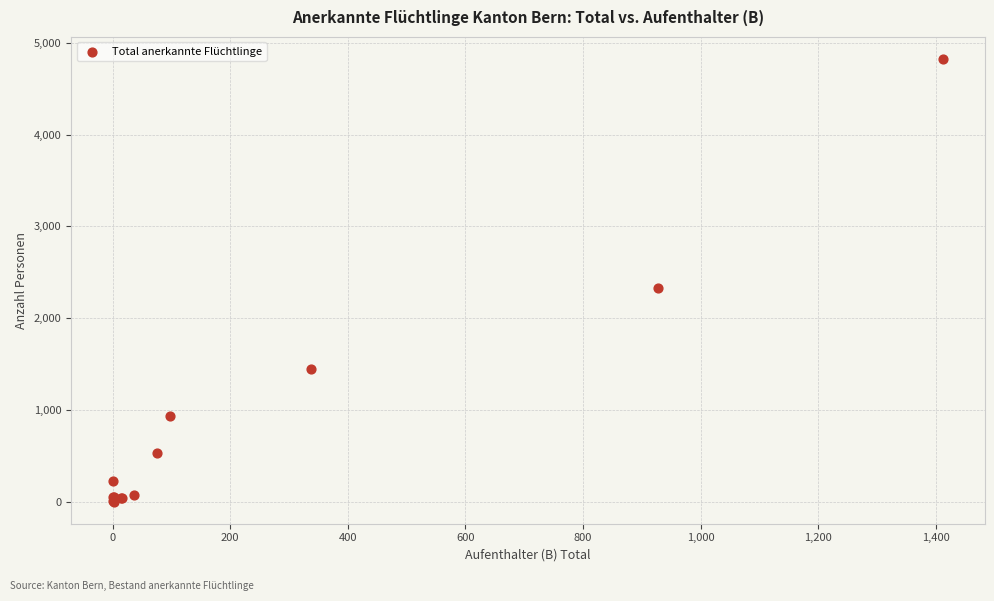

What Y value in the scatter plot is closest to 2412?

2329